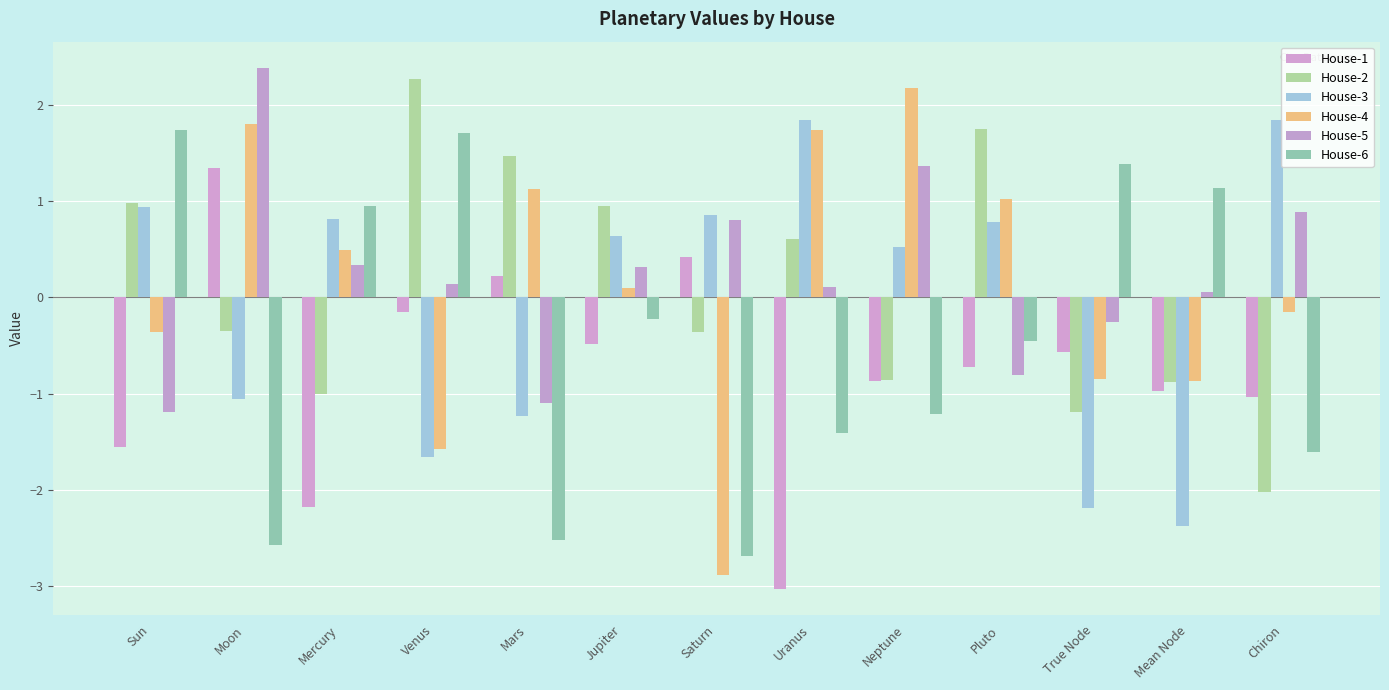

How many values in House-6 are above zero?

5